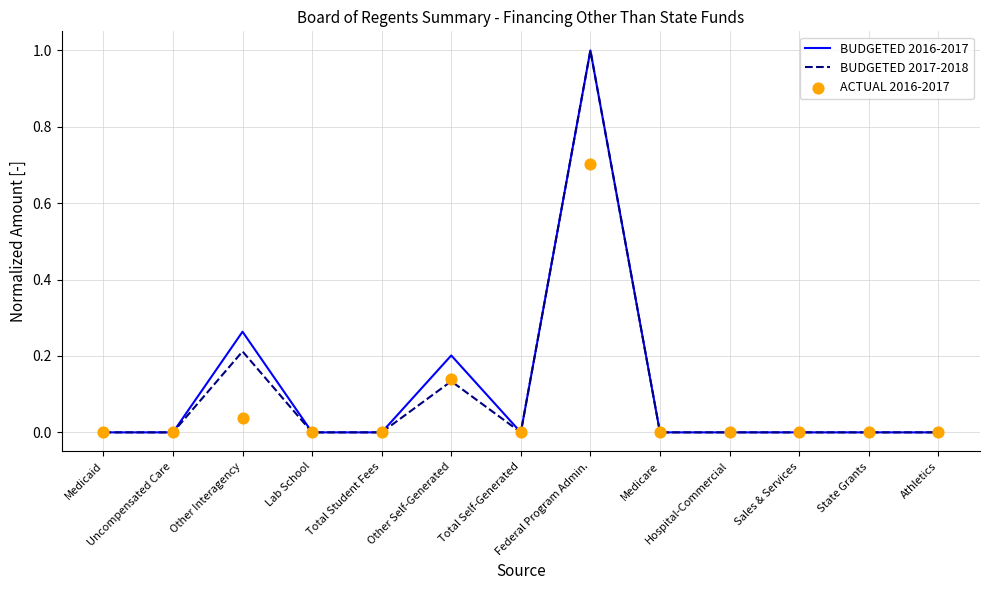

Which series has the largest total across all categories?

BUDGETED 2016-2017